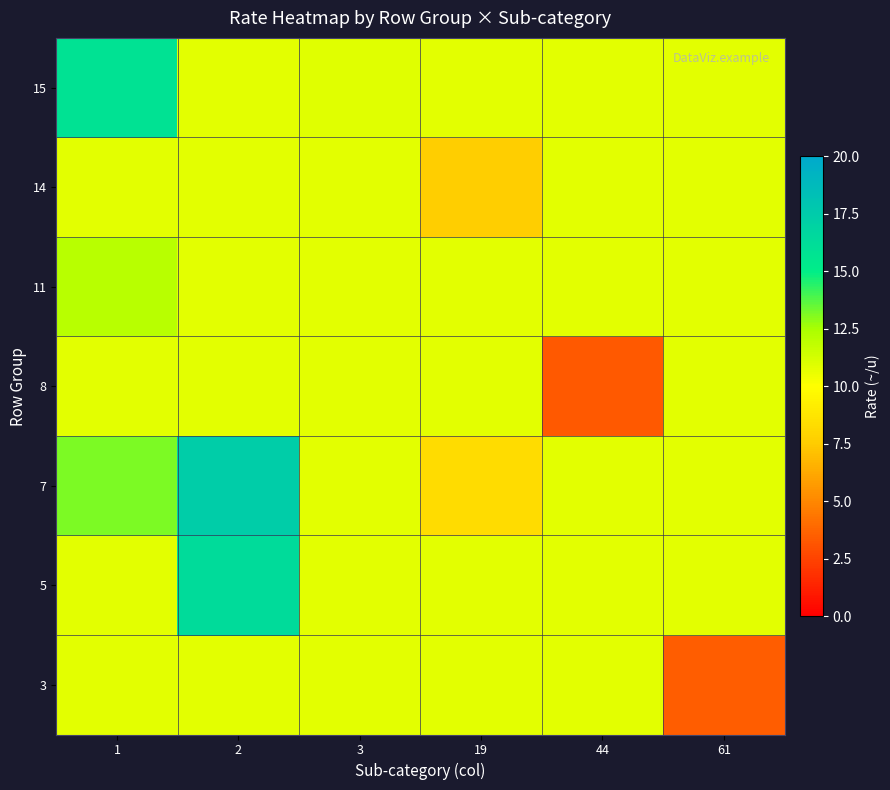

At which category is the sum across all series the highest?

2